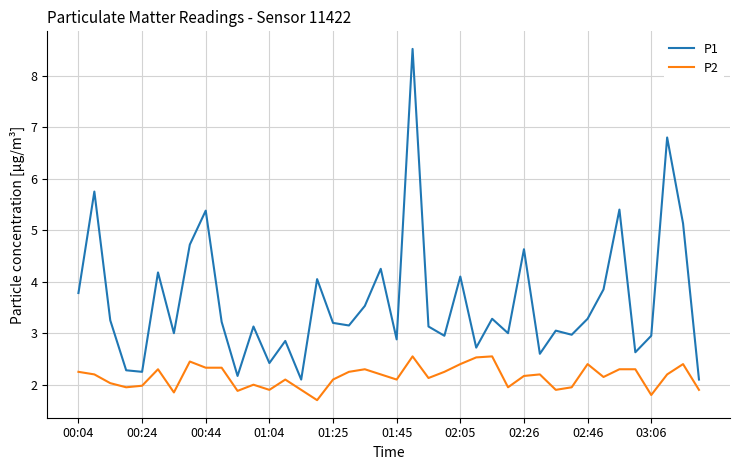

Which series has the largest range (max minus min)?

P1